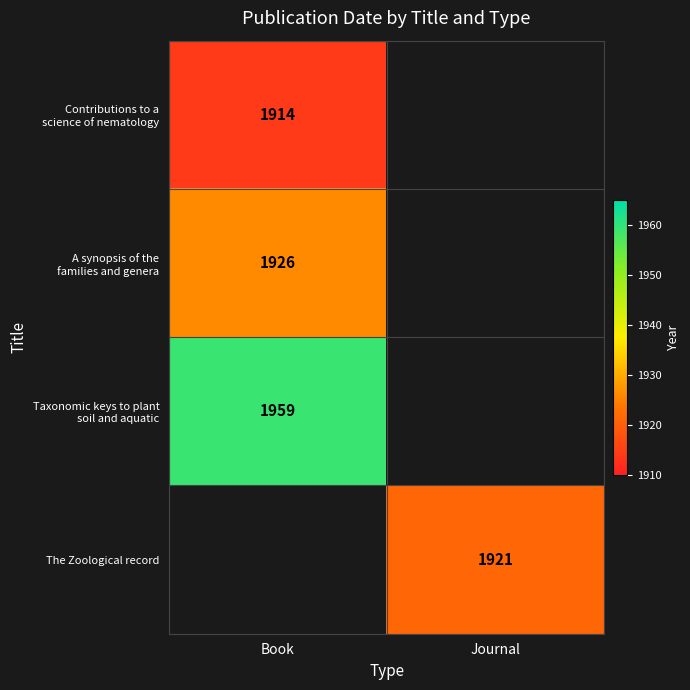

Is it true that The Zoological record equals 1921 at Journal?

True